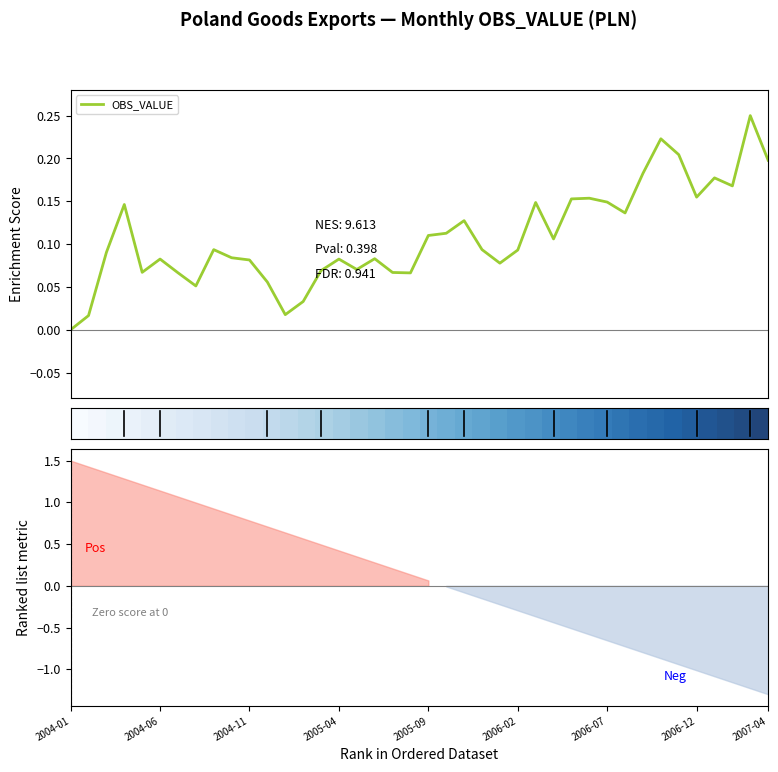

How many distinct data groups are displayed?

2